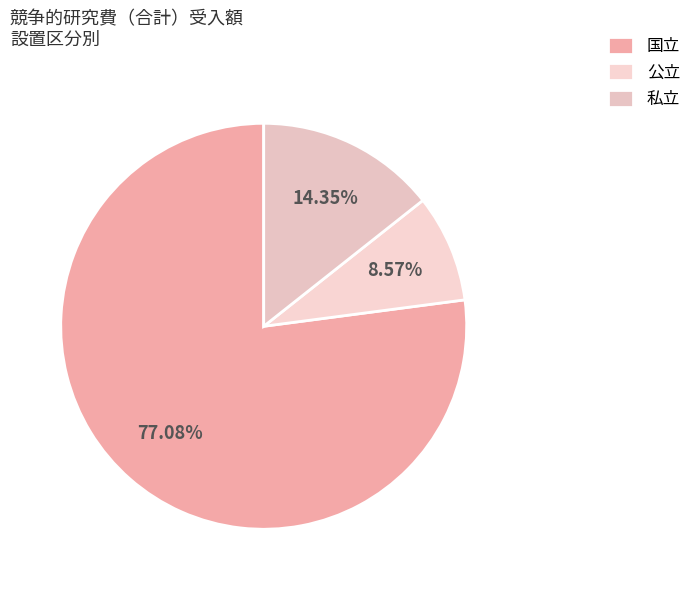

To the nearest percent, what percentage of the pie is 国立?

77%